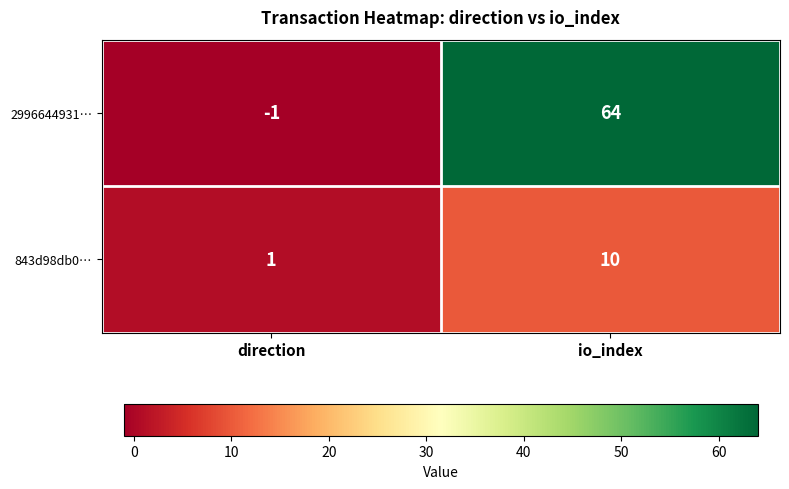

What is the sum of the 843d98db0… values at io_index and direction?

11